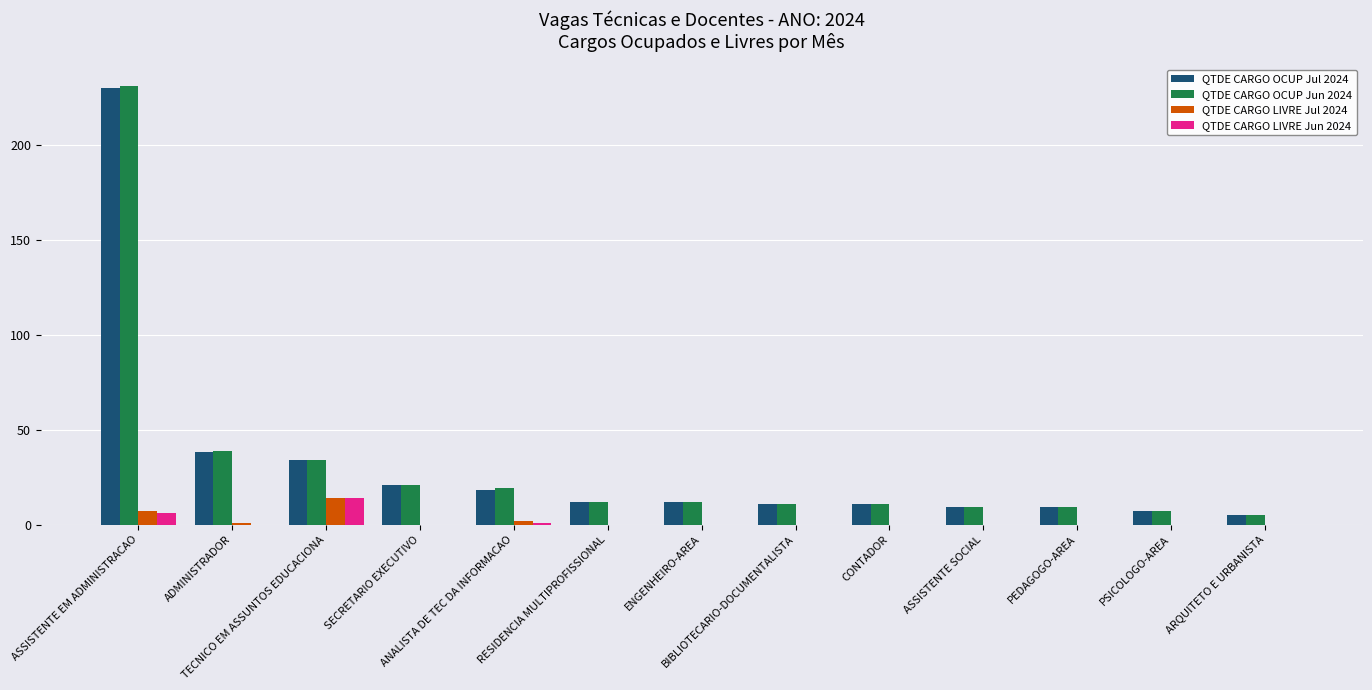

What is the sum of all QTDE CARGO OCUP Jun 2024 values?

420